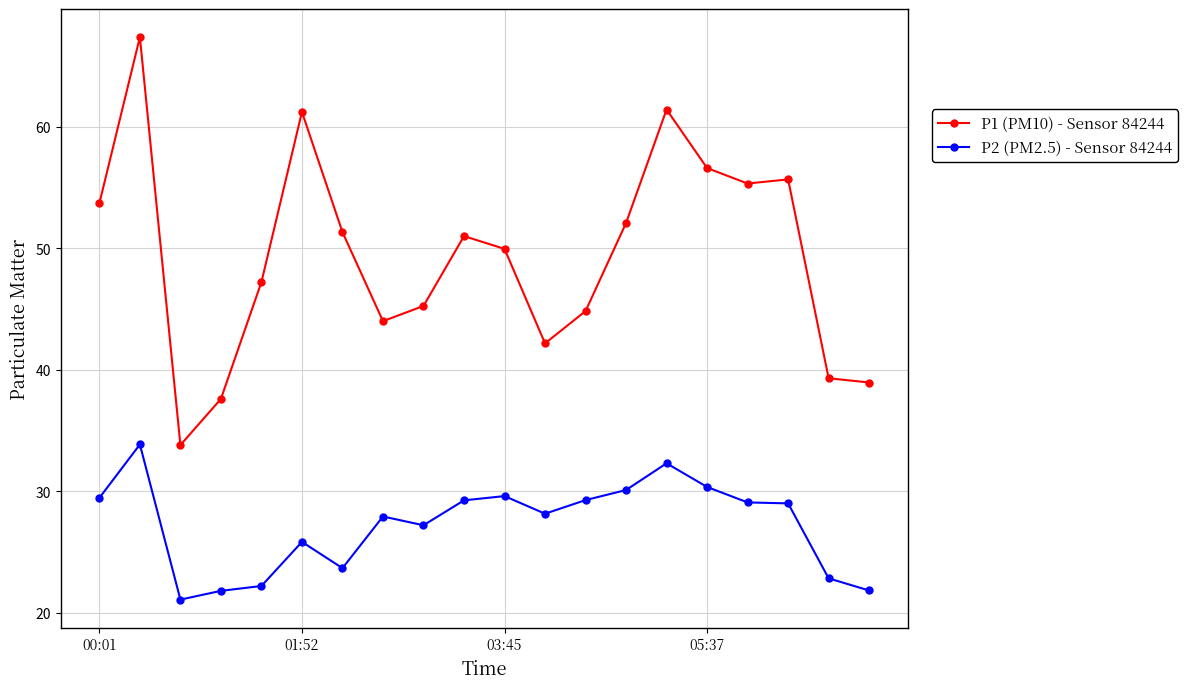

True or false: P2 (PM2.5) - Sensor 84244 and P1 (PM10) - Sensor 84244 intersect in this chart.

False